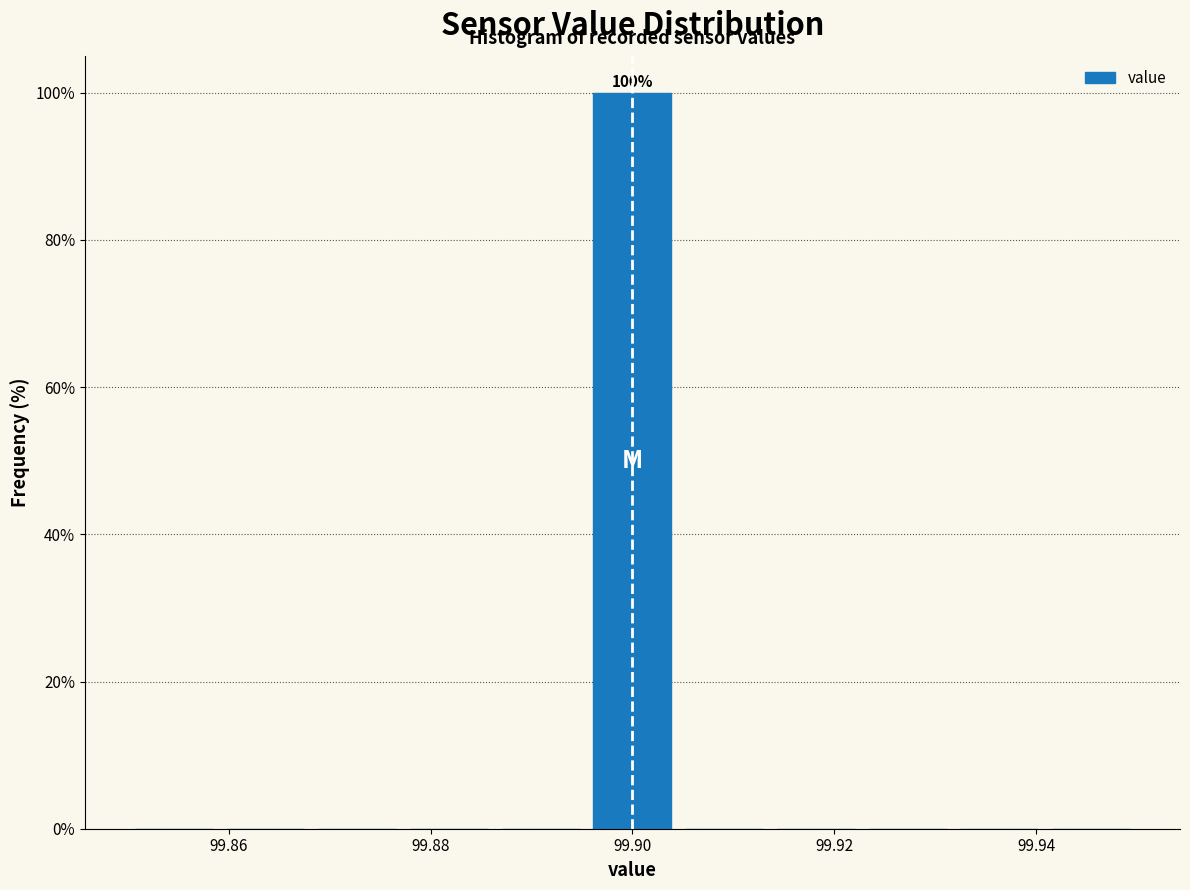

Which range on the x-axis has the tallest bar?

99.896 to 99.904